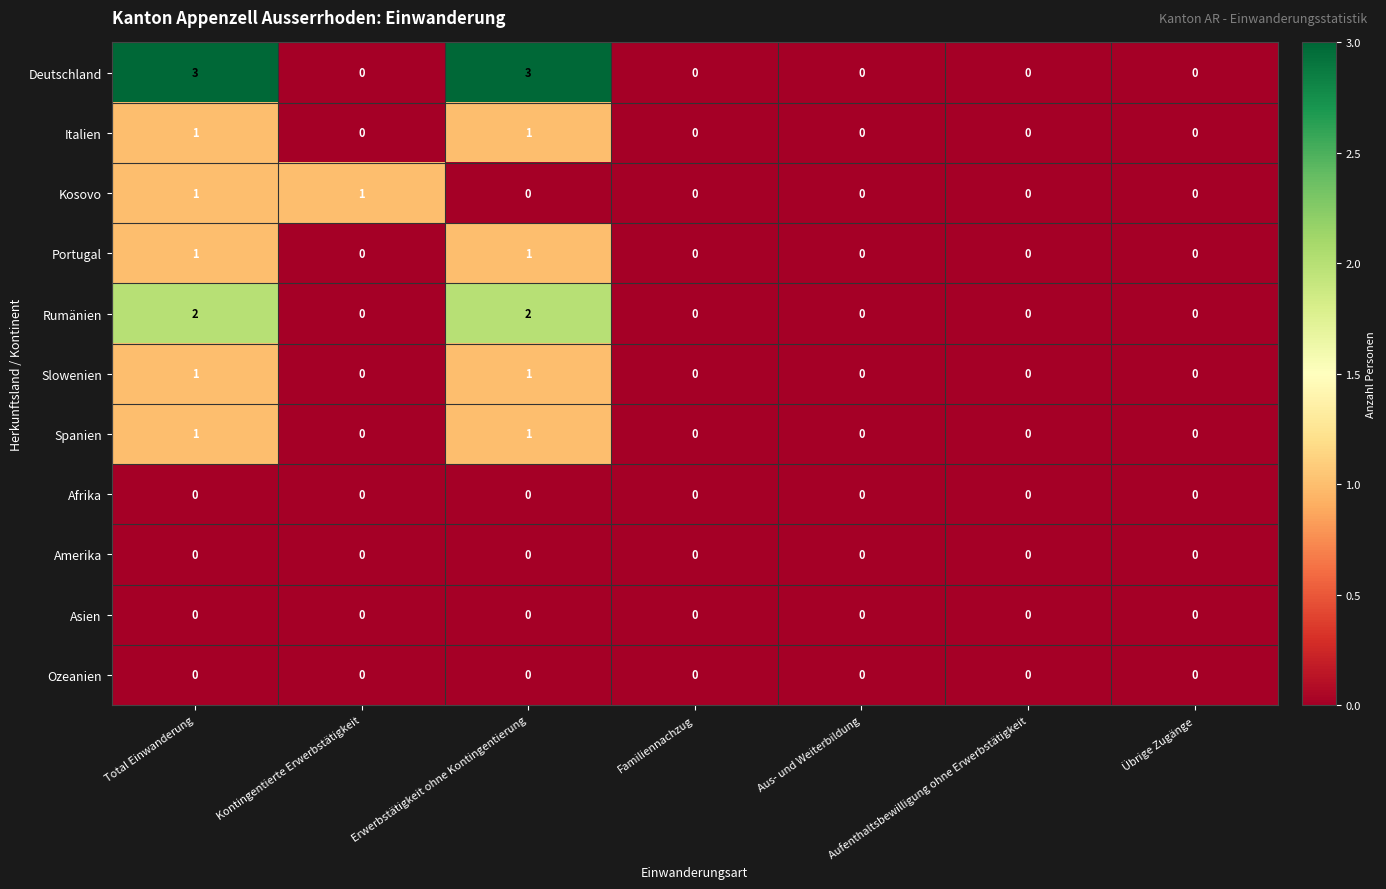

The value of Portugal at Erwerbstätigkeit ohne Kontingentierung is 2. True or false?

False